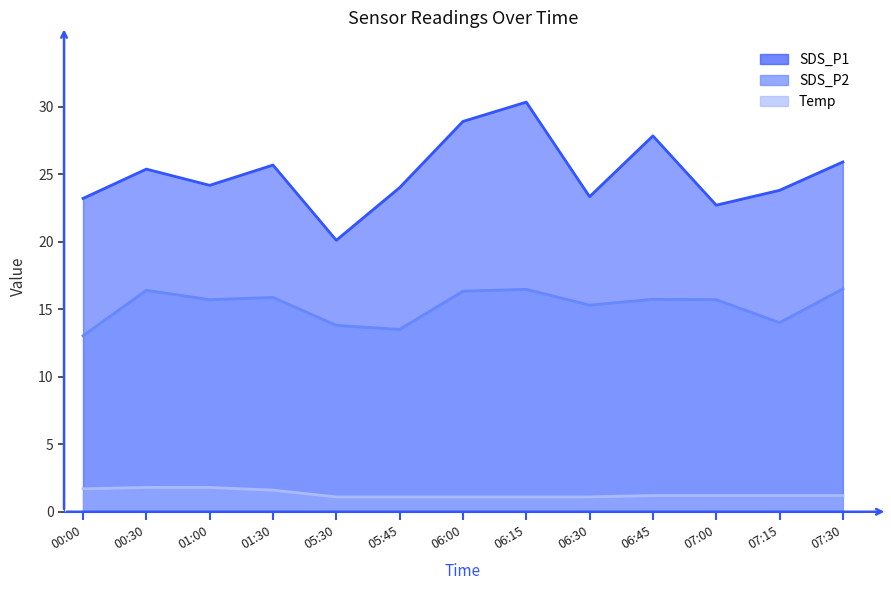

True or false: SDS_P2 and Temp intersect in this chart.

False